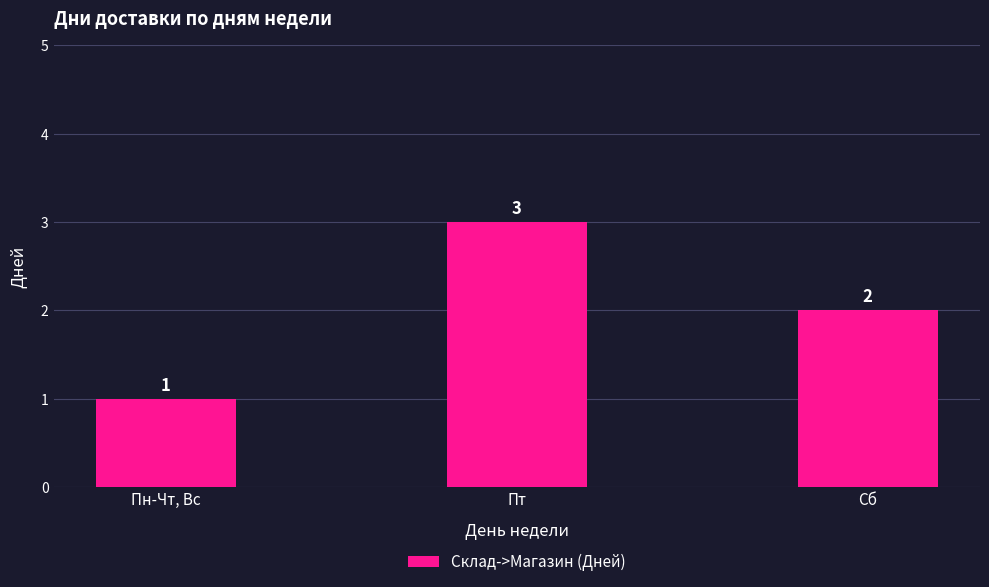

What is the difference between the maximum and minimum values?

2